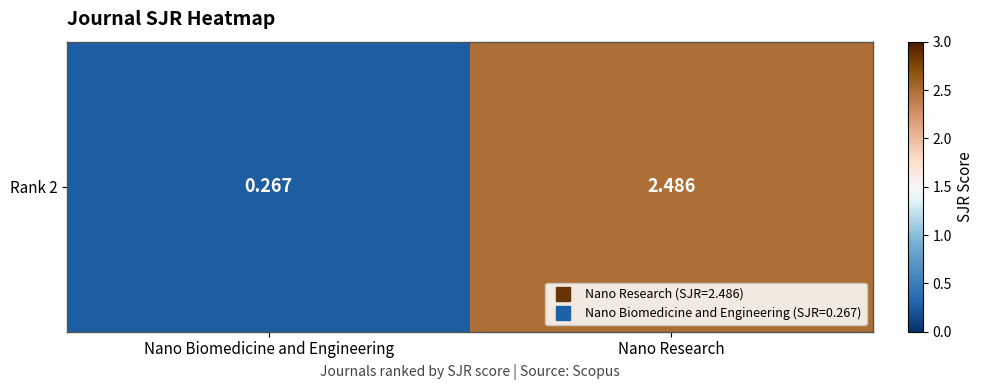

What is the change in value from Nano Biomedicine and Engineering to Nano Research?

+2.2